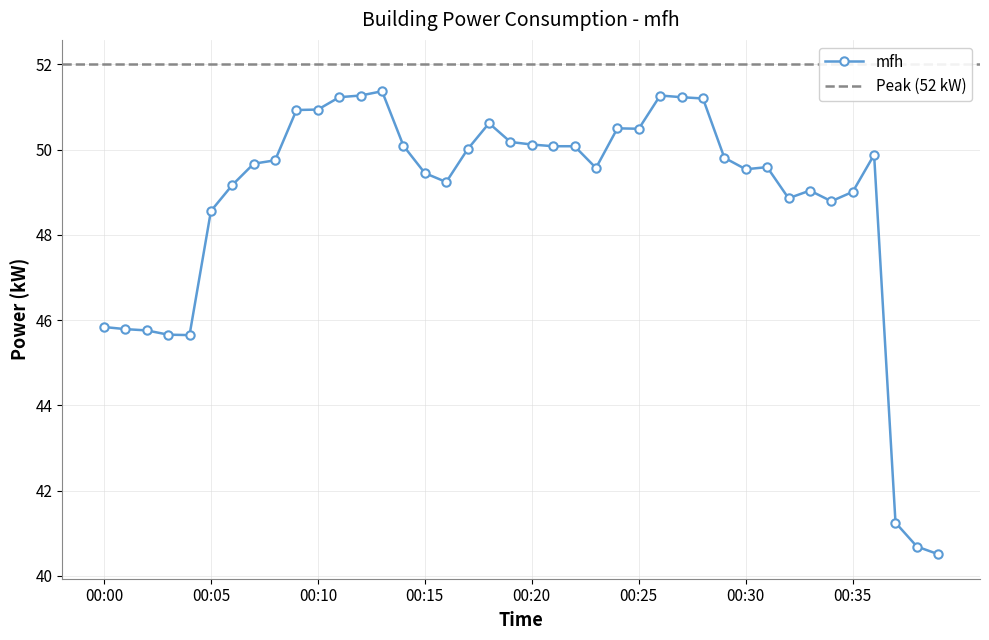

Read the value at 00:04.

45.6